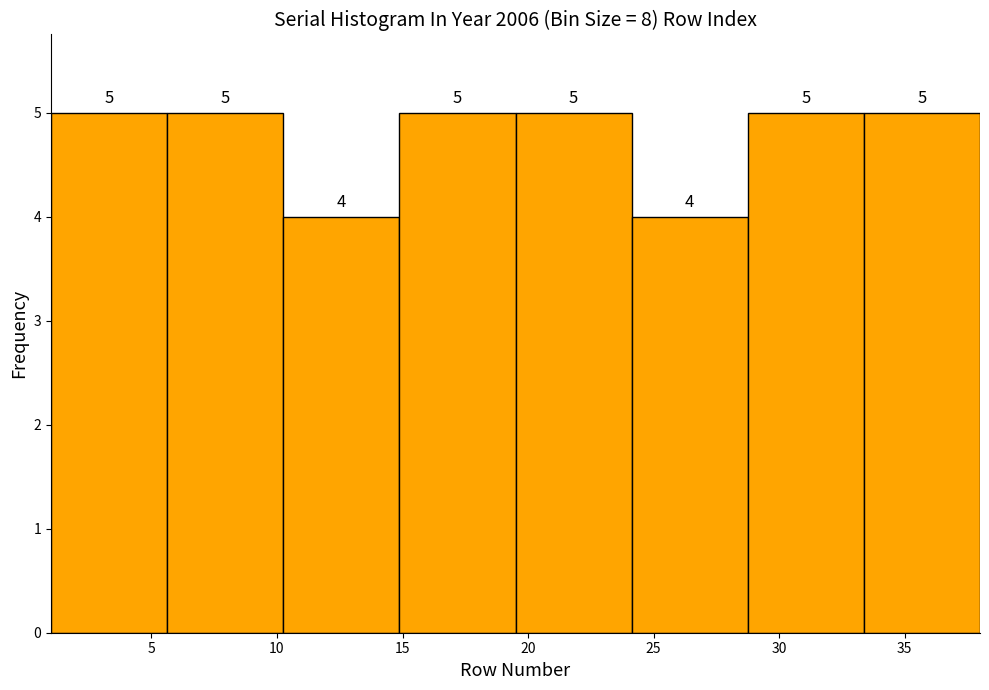

What is the height of the bar covering 1.0 to 5.5 on the x-axis? The bar edges are not printed on the chart, so give them approximately, as read against the axis.

5